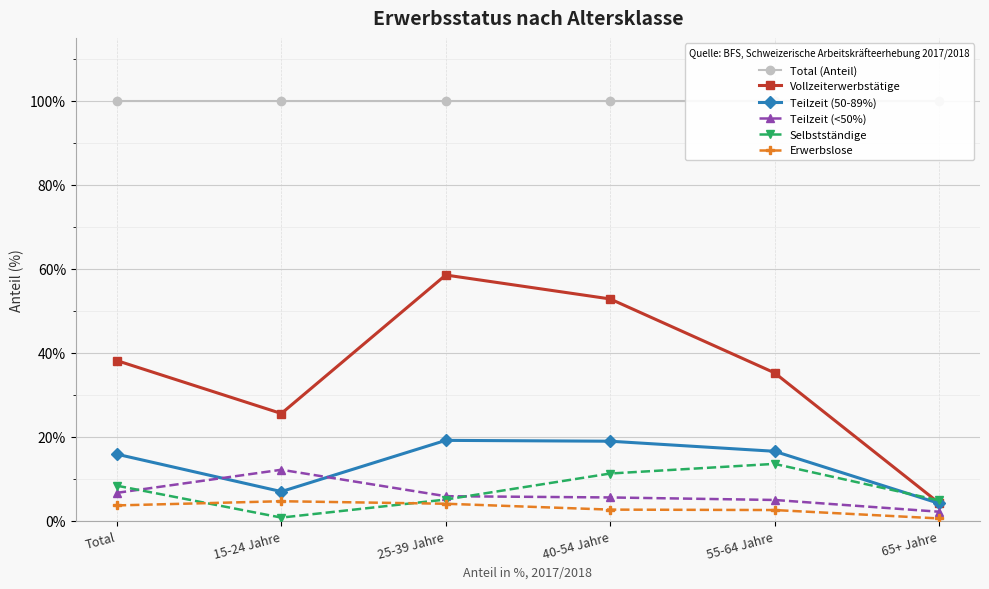

List the series in order of their peak value, highest first.

Total (Anteil), Vollzeiterwerbstätige, Teilzeit (50-89%), Selbstständige, Teilzeit (<50%), Erwerbslose